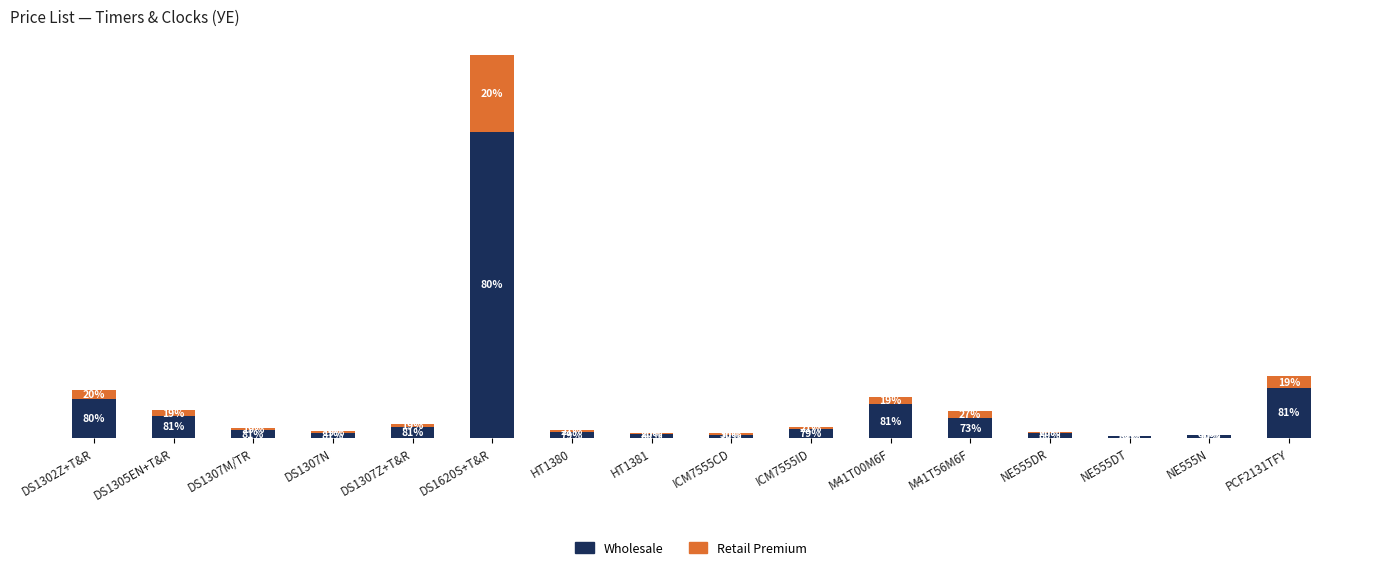

List the labels in order of Retail Premium value, smallest first.

NE555N, NE555DT, HT1381, NE555DR, DS1307N, ICM7555CD, HT1380, DS1307M/TR, ICM7555ID, DS1307Z+T&R, DS1305EN+T&R, M41T56M6F, M41T00M6F, DS1302Z+T&R, PCF2131TFY, DS1620S+T&R